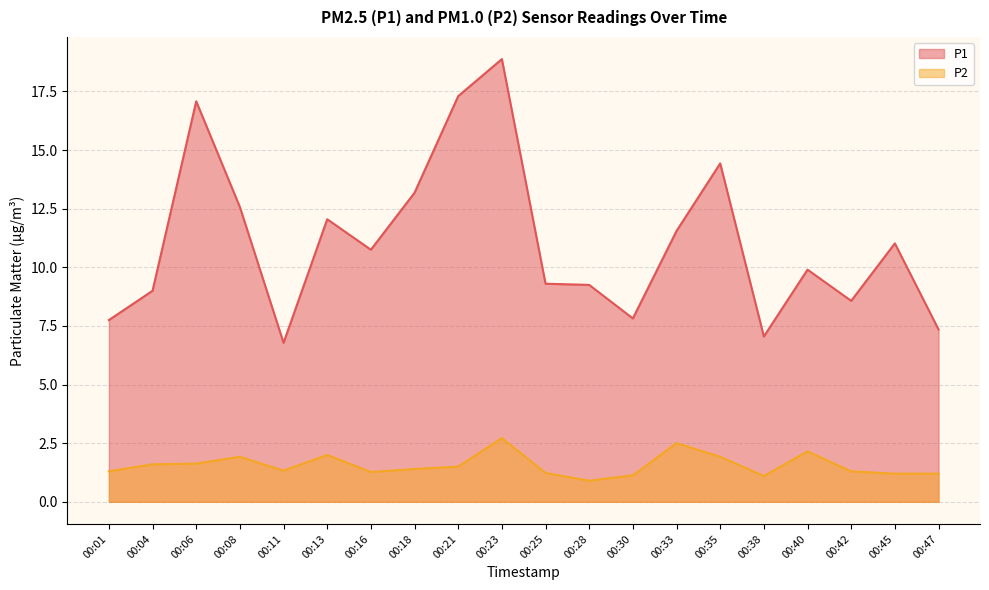

The P2 series shows 2.0 at 00:13. True or false?

True